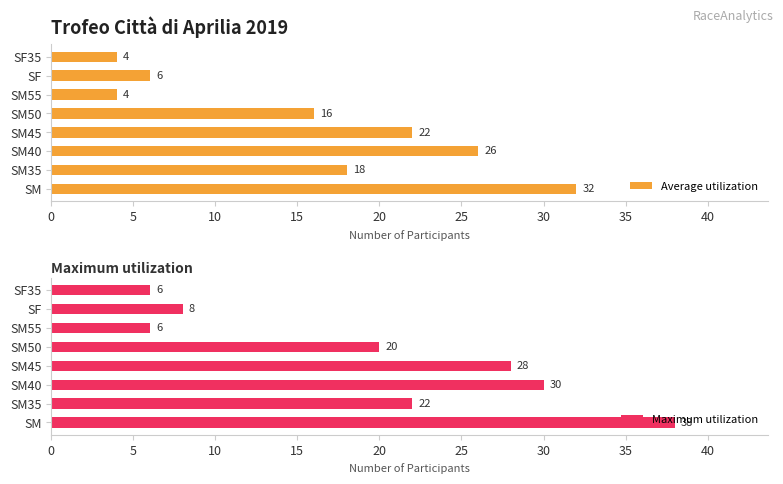

List the labels in order of Average utilization value, smallest first.

25, 35, 30, 20, 5, 15, 10, 0